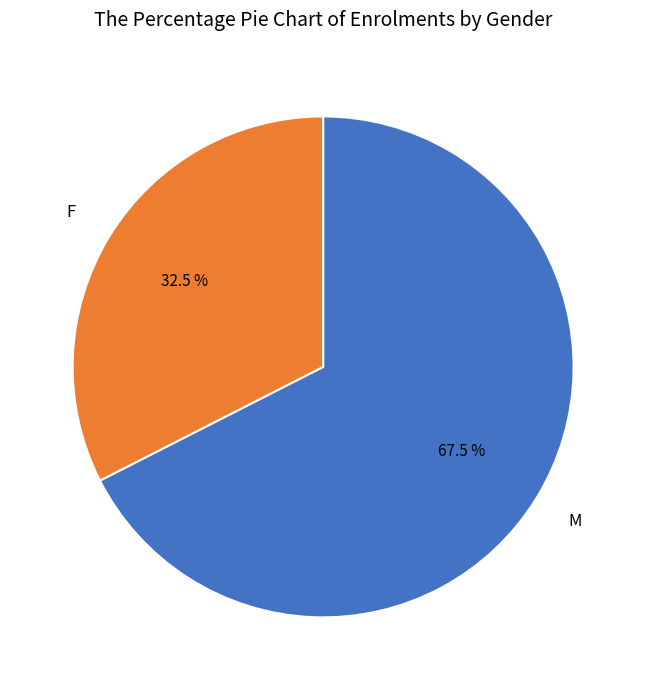

Is there any slice that represents more than half of the pie?

Yes